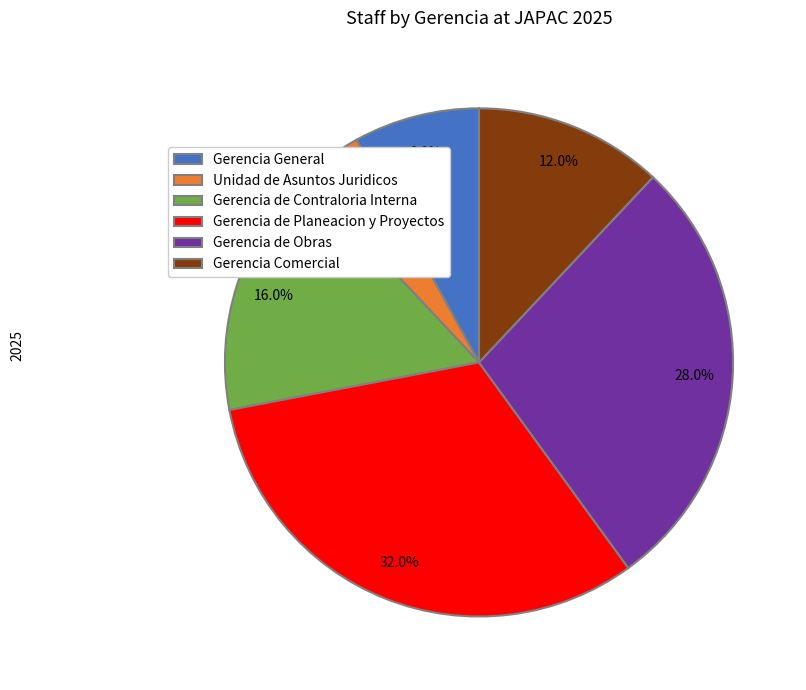

To the nearest percent, what is the difference between the largest and smallest slice percentages?

28%